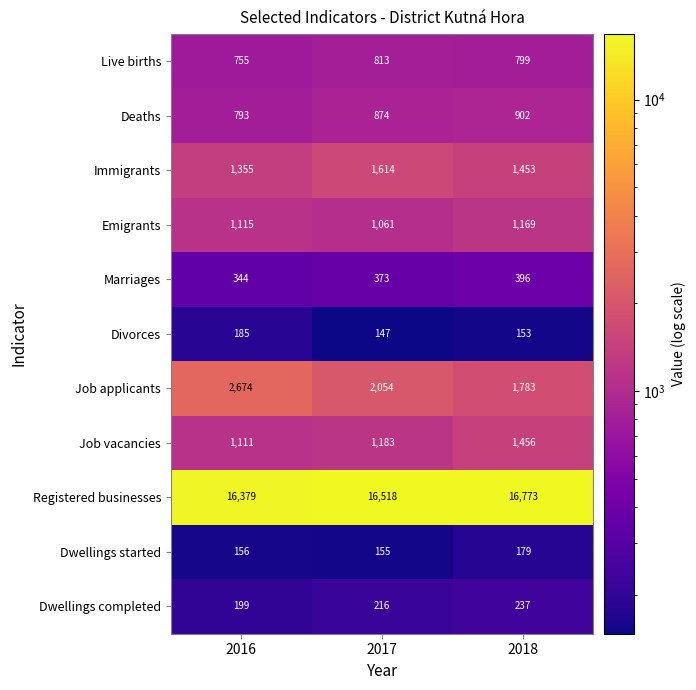

List the series in order of their peak value, highest first.

Registered businesses, Job applicants, Immigrants, Job vacancies, Emigrants, Deaths, Live births, Marriages, Dwellings completed, Divorces, Dwellings started